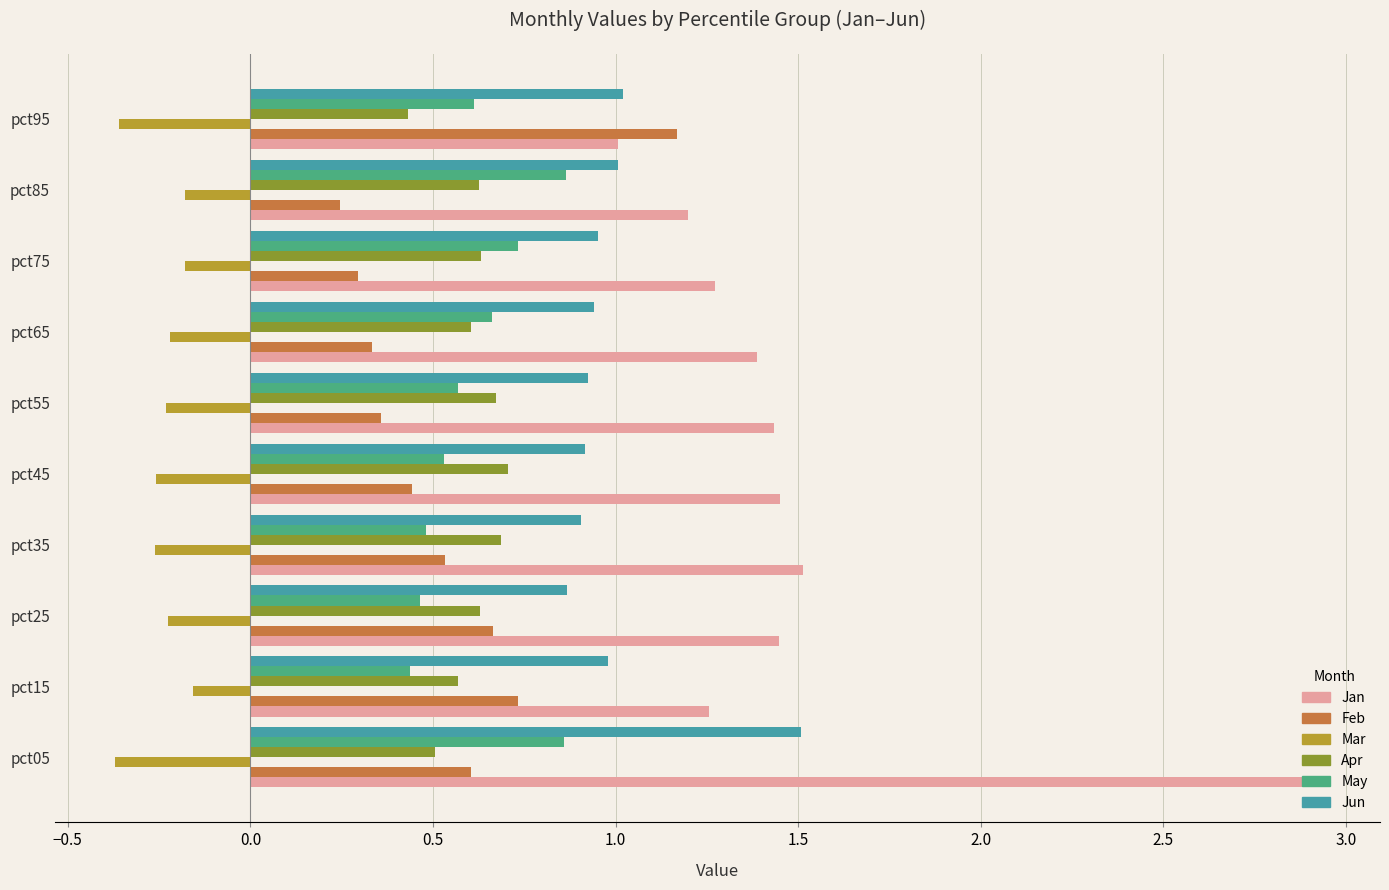

What is the difference between the maximum and second lowest values in the Jun series?

0.6